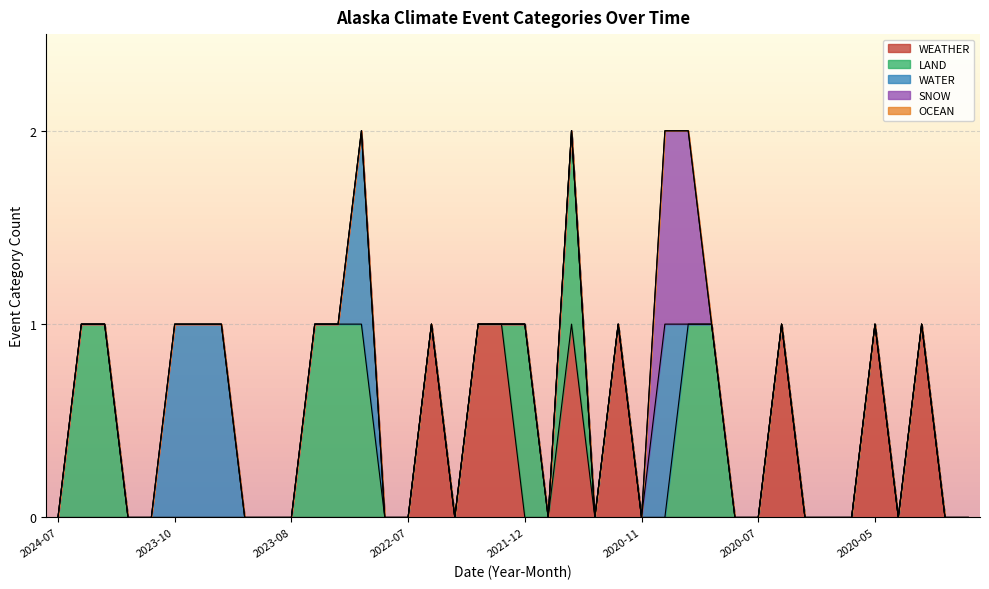

True or false: WATER and OCEAN intersect in this chart.

False